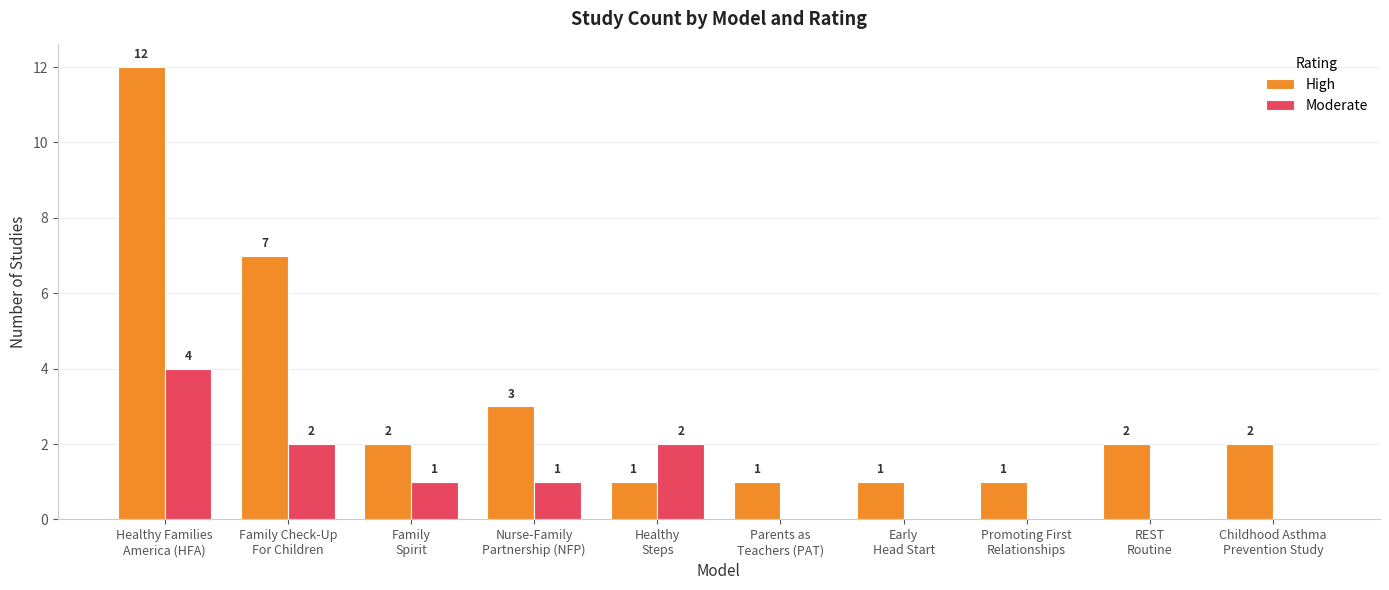

What is the average value of the Moderate series?

1